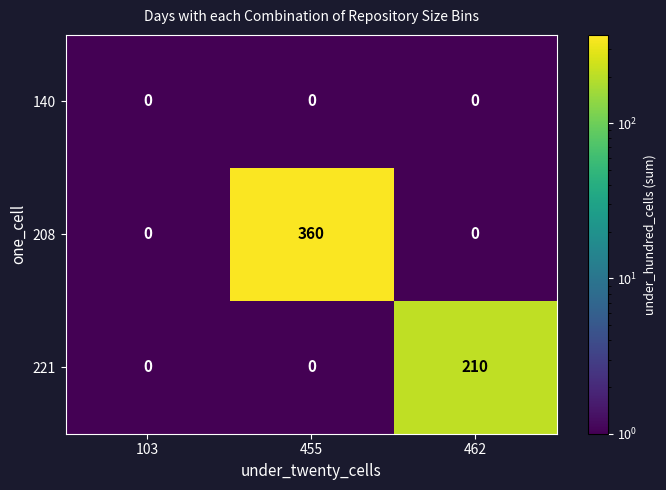

The value of 221 at 455 is 74. True or false?

False